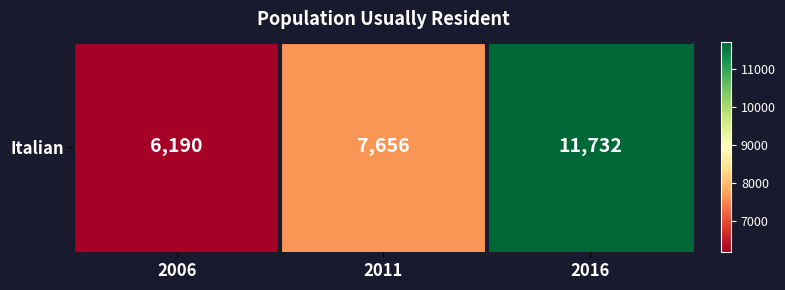

Reading left to right, list all the values displayed in this chart.

6190	7656	11732